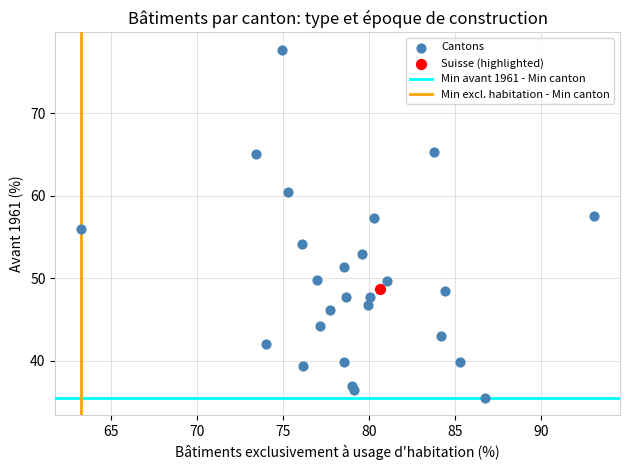

Which series contains the highest Y value?

Cantons